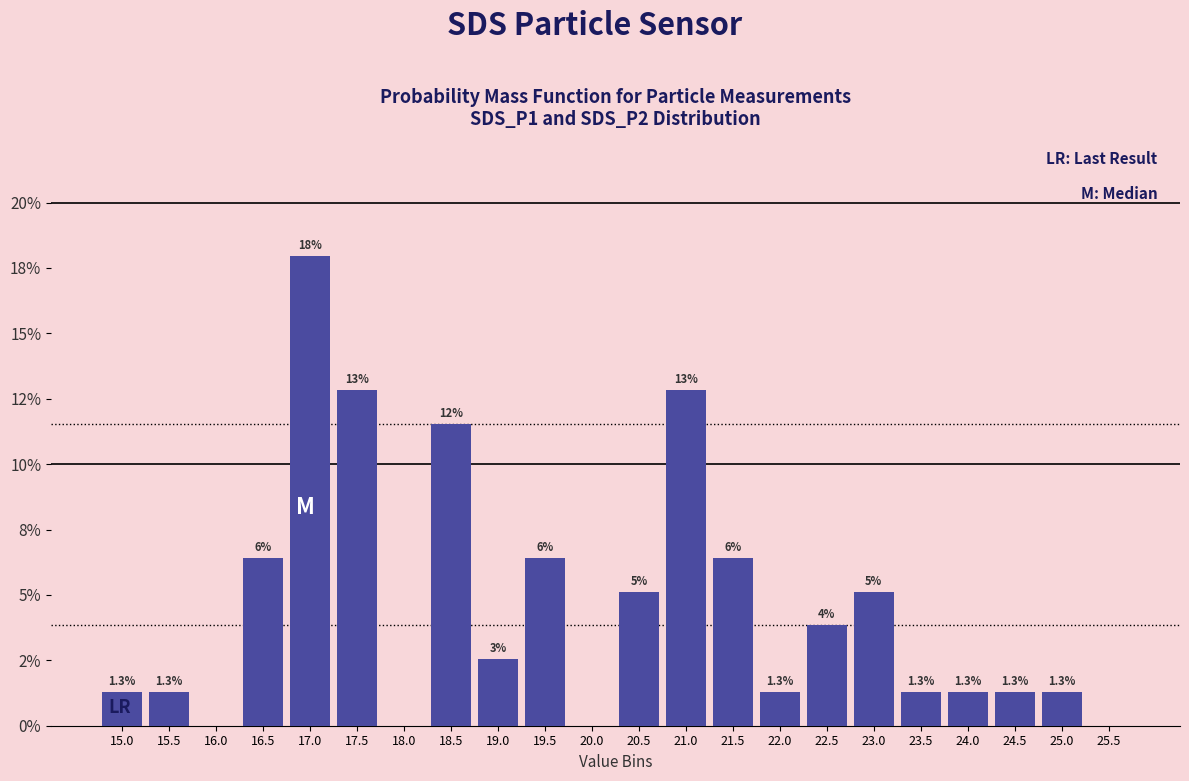

Are the bars horizontal?

No